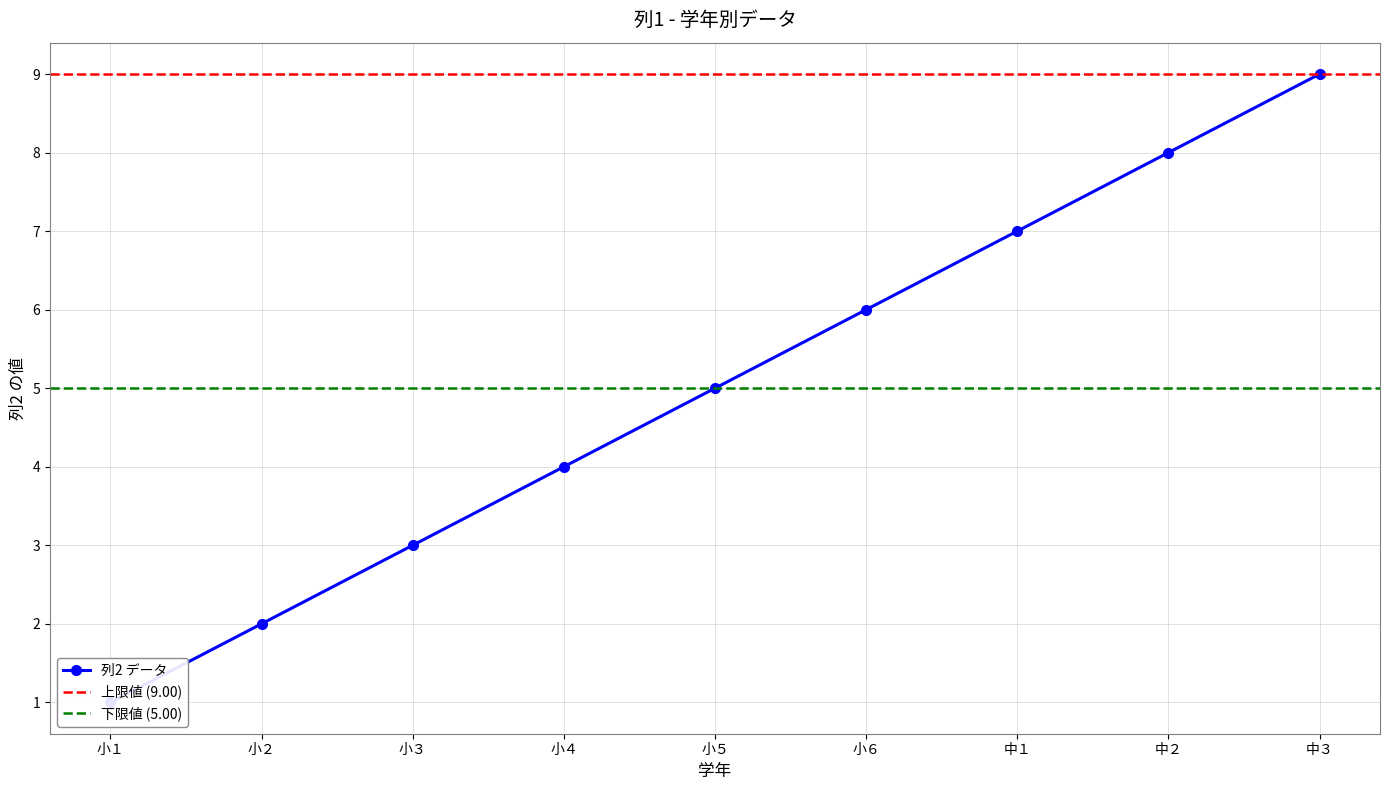

At which label does the data first exceed 5?

小６